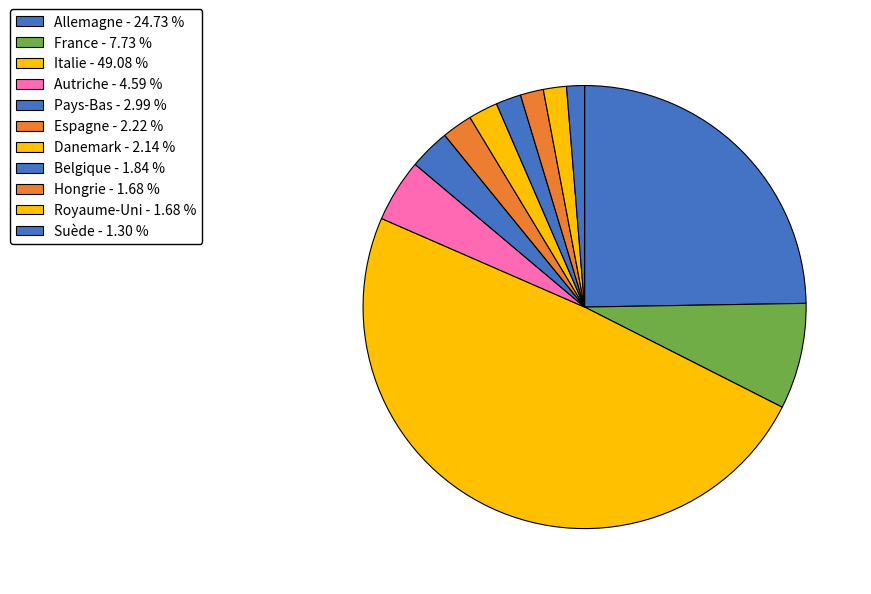

To the nearest percent, what is the average slice percentage?

9%